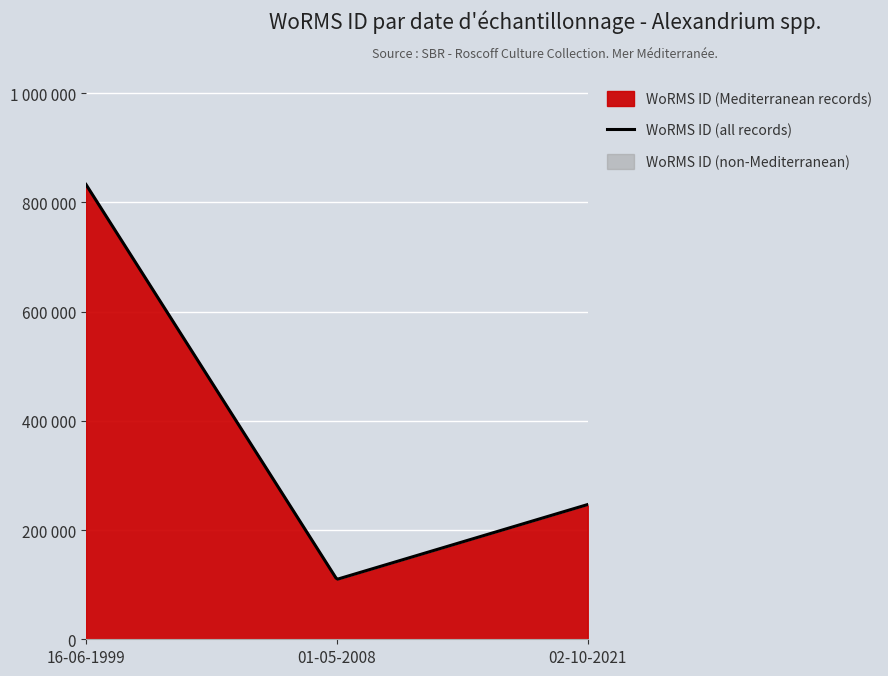

Is the value of WoRMS ID (Mediterranean) at 16-06-1999 greater than the value of WoRMS ID (all records) at 16-06-1999?

No